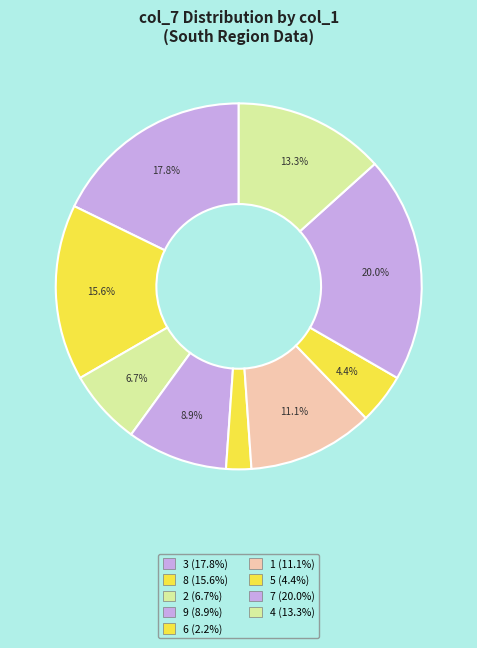

To the nearest percent, what portion does 1 represent?

11%